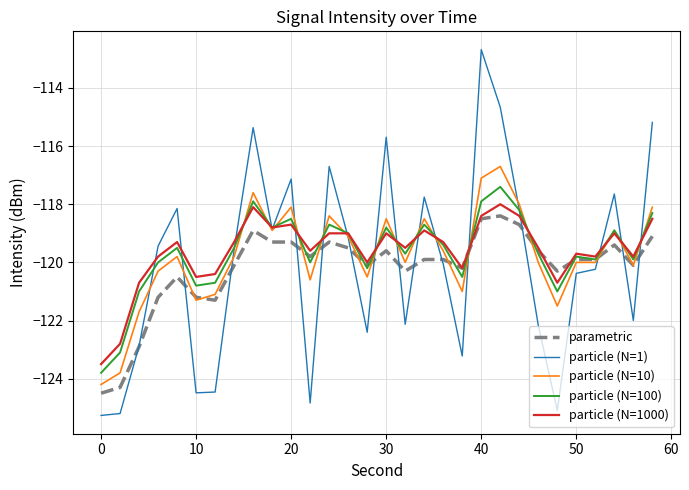

Which series has the largest range (max minus min)?

particle (N=1)